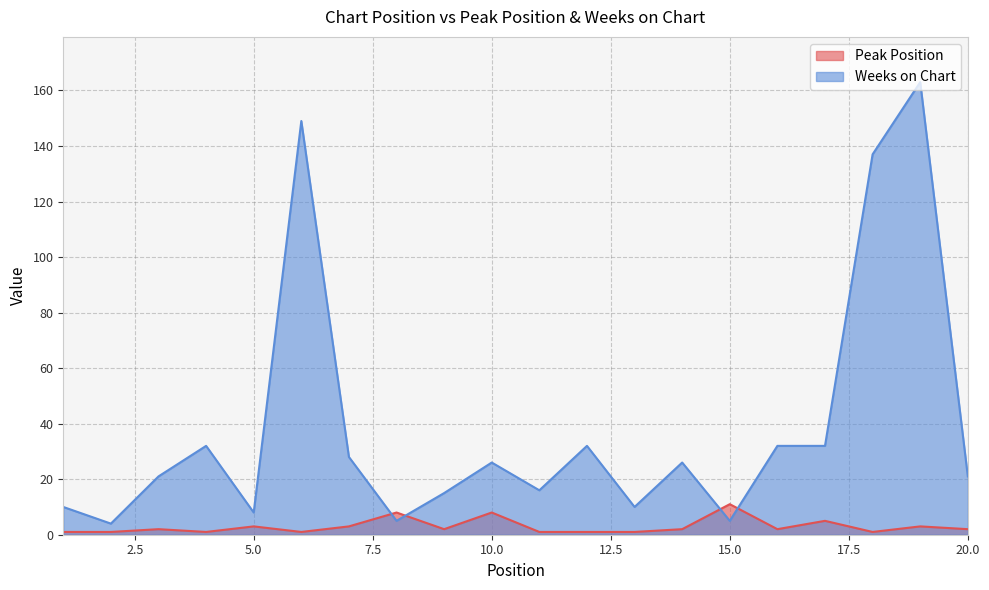

Read the Weeks on Chart value at 3, to the nearest 5.

20